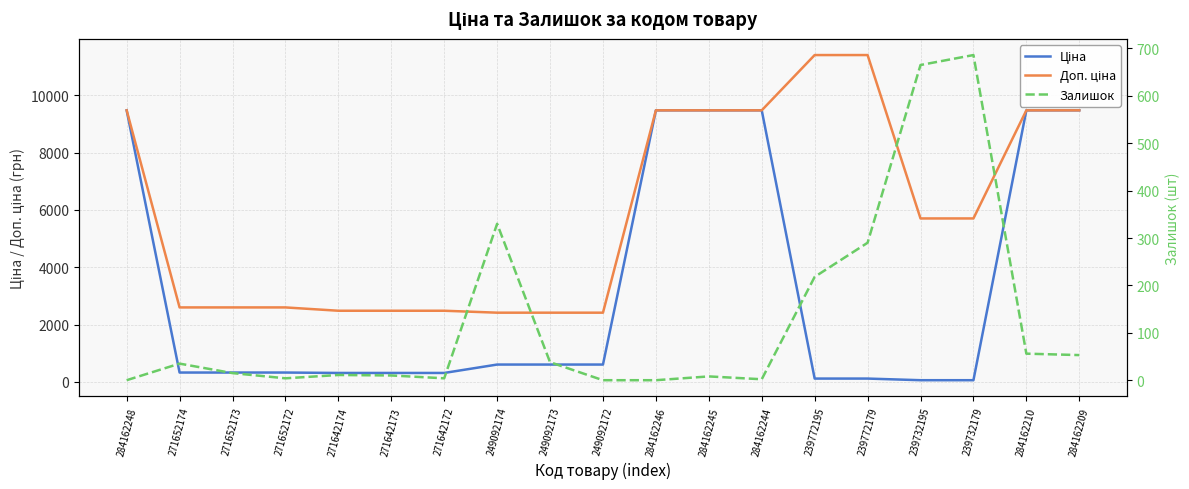

What is the label of the 5th point from the right?

239772179